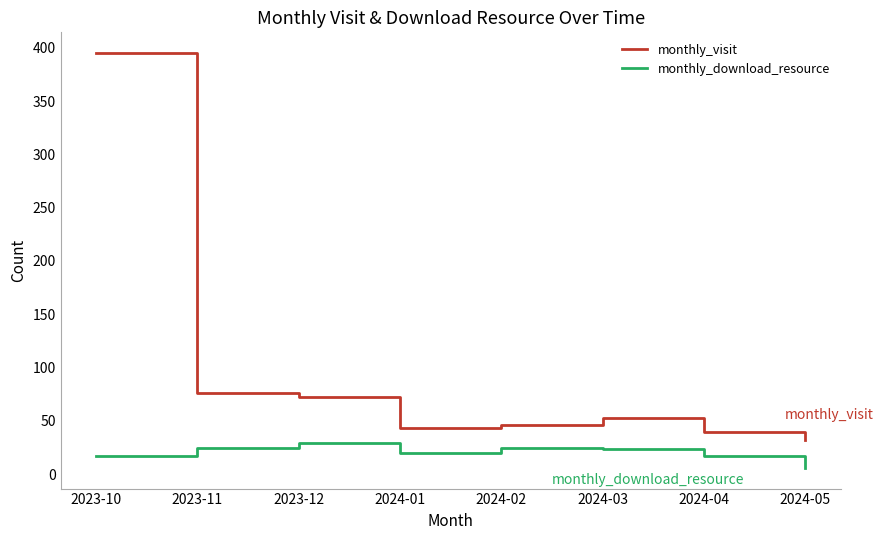

How many interior local valleys does the monthly_visit series have?

1